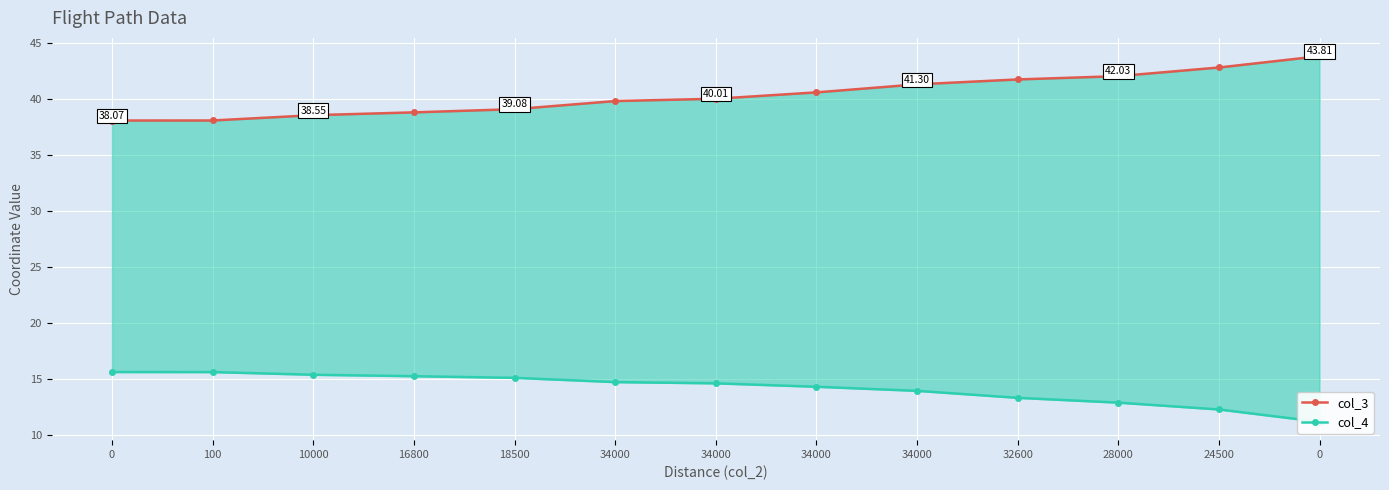

The col_3 series shows 43.8 at 0. True or false?

True